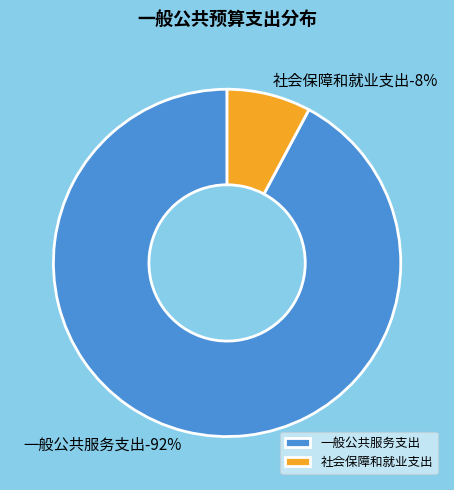

Which category accounts for the majority?

一般公共服务支出